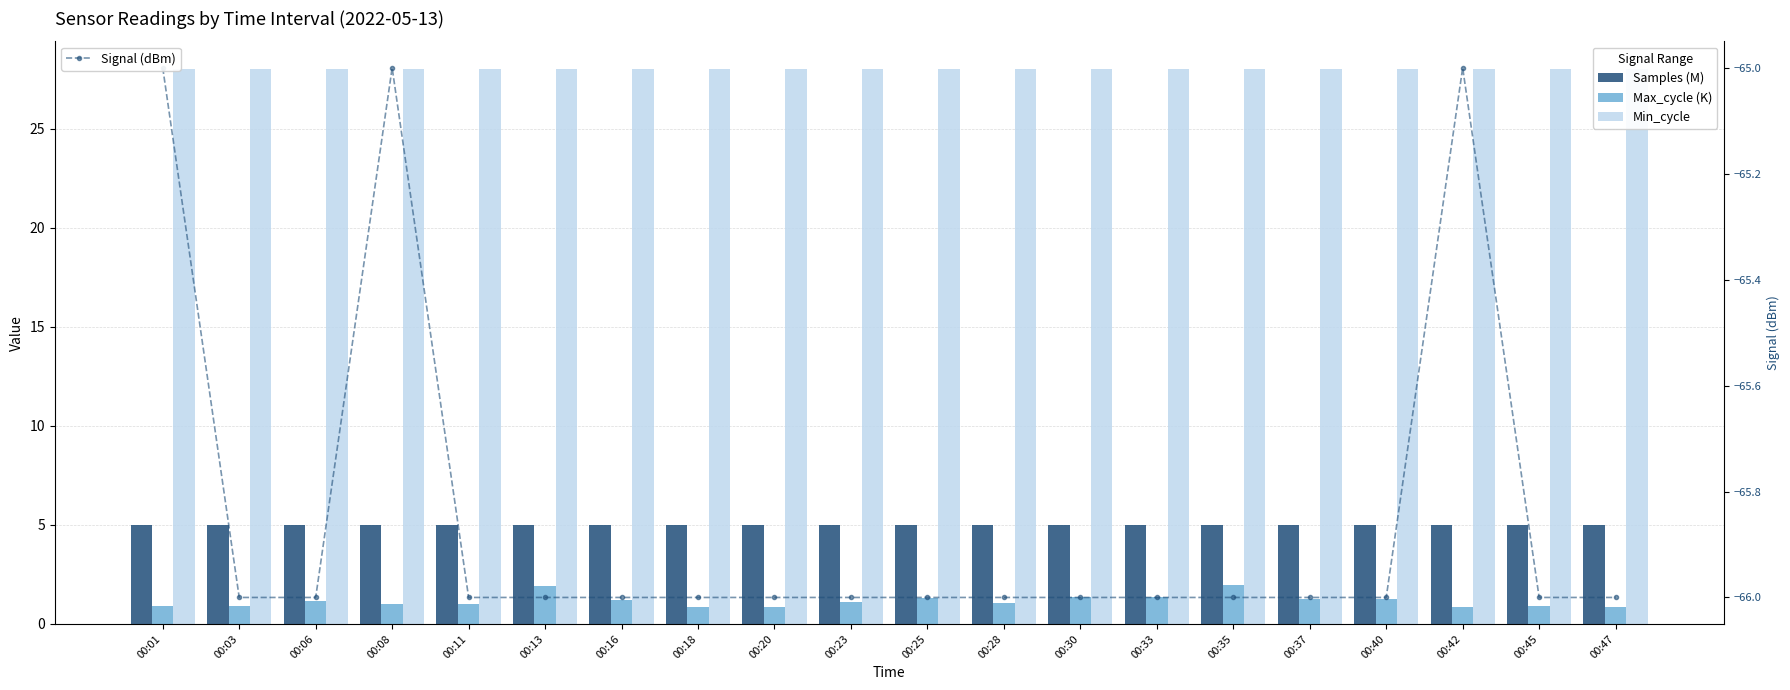

What is the sum of the Min_cycle values at 00:45 and 00:20?

56.0